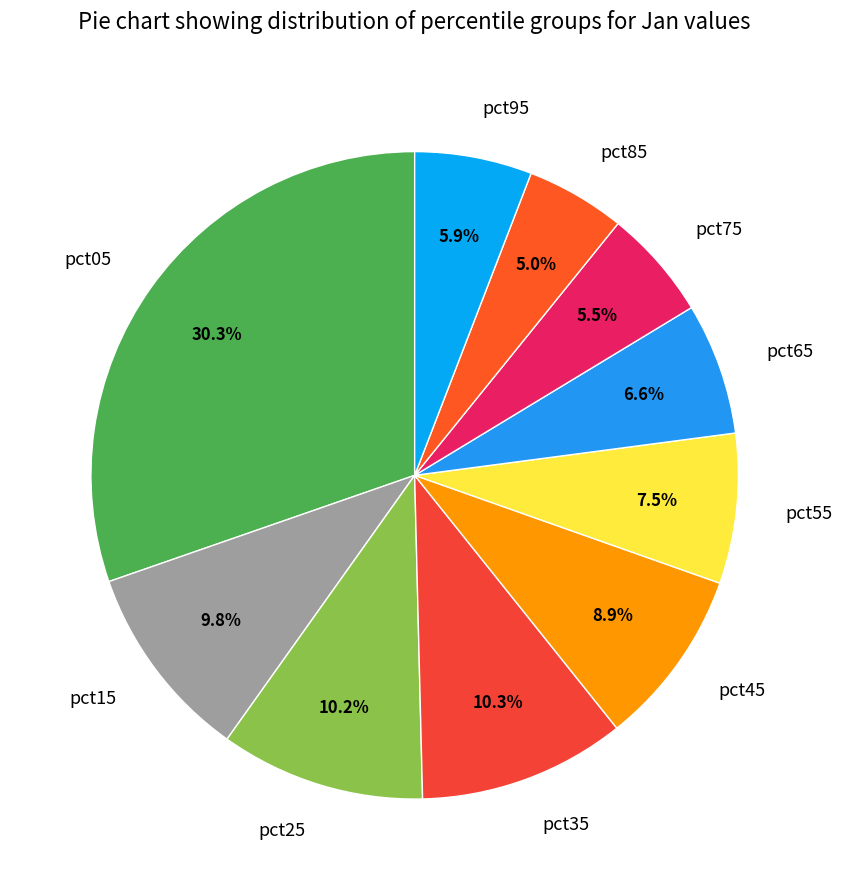

To the nearest percent, what percentage of the pie is pct35?

10%